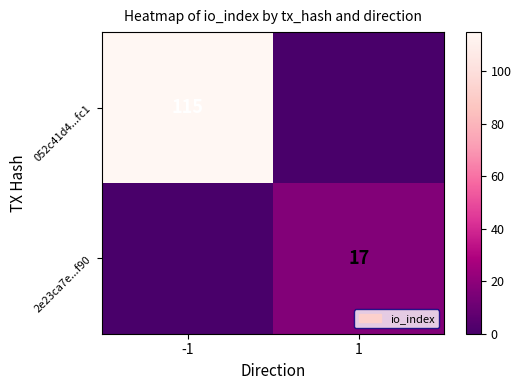

What is the total value across all series at 1?

17